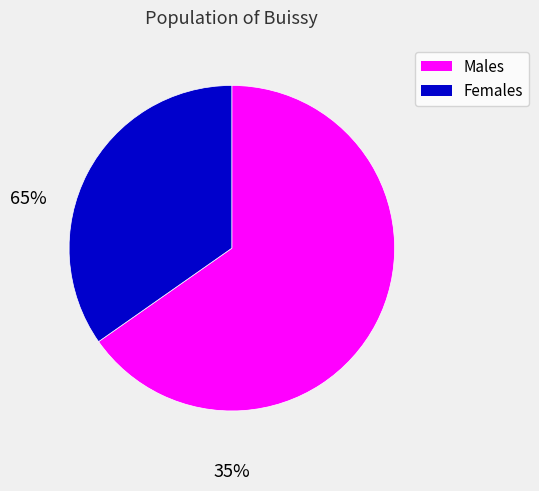

Is there any slice that represents more than half of the pie?

Yes